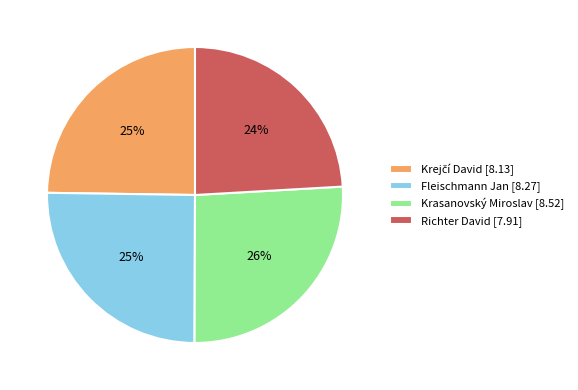

Count the number of slices in the pie.

4